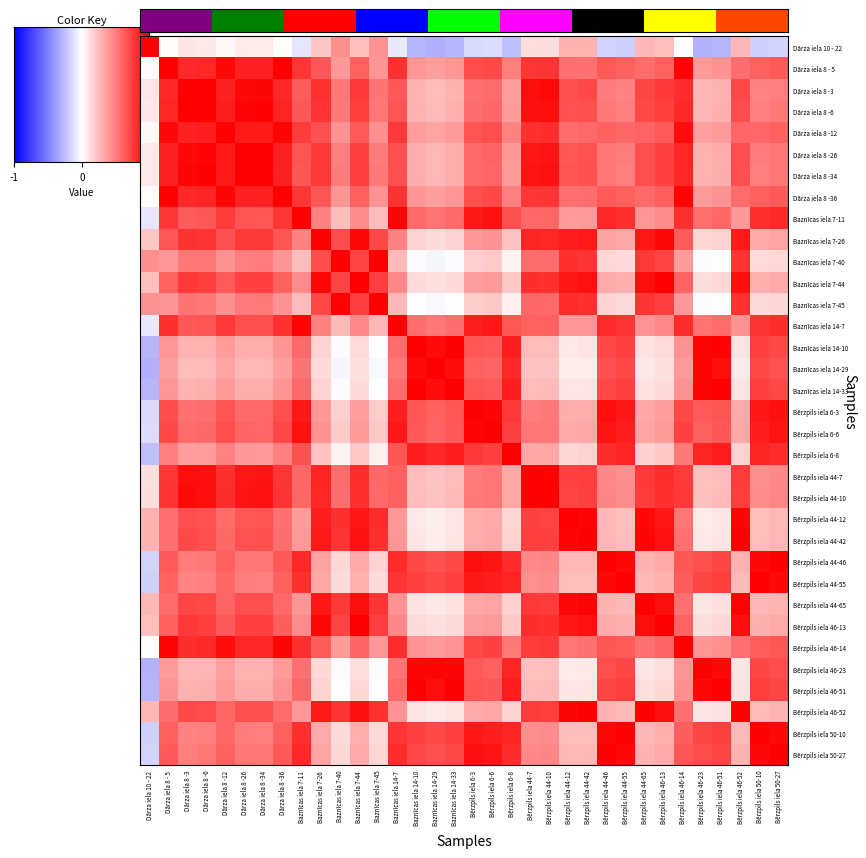

Reading left to right, what are all the values shown in this chart?

Dārza iela 10 - 22: Dārza iela 10 - 22=1.0	Dārza iela 8 - 5=0.0	Dārza iela 8 -3=0.1	Dārza iela 8 -6=0.1	Dārza iela 8 -12=0.0	Dārza iela 8 -26=0.1	Dārza iela 8 -34=0.1	Dārza iela 8 -36=0.0	Baznīcas iela 7-11=-0.1	Baznīcas iela 7-26=0.2	Baznīcas iela 7-40=0.4	Baznīcas iela 7-44=0.2	Baznīcas iela 7-45=0.4	Baznīcas iela 14-7=-0.1	Baznīcas iela 14-10=-0.3	Baznīcas iela 14-29=-0.3	Baznīcas iela 14-33=-0.3	Bērzpils iela 6-3=-0.1	Bērzpils iela 6-6=-0.1	Bērzpils iela 6-8=-0.2	Bērzpils iela 44-7=0.1	Bērzpils iela 44-10=0.1	Bērzpils iela 44-12=0.3	Bērzpils iela 44-42=0.3	Bērzpils iela 44-46=-0.2	Bērzpils iela 44-55=-0.2	Bērzpils iela 44-65=0.3	Bērzpils iela 46-13=0.2	Bērzpils iela 46-14=-0.0	Bērzpils iela 46-23=-0.3	Bērzpils iela 46-51=-0.3	Bērzpils iela 46-52=0.3	Bērzpils iela 50-10=-0.2	Bērzpils iela 50-27=-0.2
Dārza iela 8 - 5: Dārza iela 10 - 22=0.0	Dārza iela 8 - 5=1.0	Dārza iela 8 -3=0.8	Dārza iela 8 -6=0.8	Dārza iela 8 -12=1.0	Dārza iela 8 -26=0.9	Dārza iela 8 -34=0.9	Dārza iela 8 -36=1.0	Baznīcas iela 7-11=0.8	Baznīcas iela 7-26=0.7	Baznīcas iela 7-40=0.4	Baznīcas iela 7-44=0.6	Baznīcas iela 7-45=0.4	Baznīcas iela 14-7=0.8	Baznīcas iela 14-10=0.4	Baznīcas iela 14-29=0.4	Baznīcas iela 14-33=0.4	Bērzpils iela 6-3=0.7	Bērzpils iela 6-6=0.7	Bērzpils iela 6-8=0.5	Bērzpils iela 44-7=0.8	Bērzpils iela 44-10=0.8	Bērzpils iela 44-12=0.5	Bērzpils iela 44-42=0.6	Bērzpils iela 44-46=0.6	Bērzpils iela 44-55=0.6	Bērzpils iela 44-65=0.6	Bērzpils iela 46-13=0.6	Bērzpils iela 46-14=1.0	Bērzpils iela 46-23=0.4	Bērzpils iela 46-51=0.4	Bērzpils iela 46-52=0.6	Bērzpils iela 50-10=0.6	Bērzpils iela 50-27=0.6
Dārza iela 8 -3: Dārza iela 10 - 22=0.1	Dārza iela 8 - 5=0.8	Dārza iela 8 -3=1.0	Dārza iela 8 -6=1.0	Dārza iela 8 -12=0.9	Dārza iela 8 -26=1.0	Dārza iela 8 -34=1.0	Dārza iela 8 -36=0.8	Baznīcas iela 7-11=0.6	Baznīcas iela 7-26=0.8	Baznīcas iela 7-40=0.5	Baznīcas iela 7-44=0.8	Baznīcas iela 7-45=0.5	Baznīcas iela 14-7=0.7	Baznīcas iela 14-10=0.3	Baznīcas iela 14-29=0.3	Baznīcas iela 14-33=0.3	Bērzpils iela 6-3=0.6	Bērzpils iela 6-6=0.6	Bērzpils iela 6-8=0.4	Bērzpils iela 44-7=0.9	Bērzpils iela 44-10=1.0	Bērzpils iela 44-12=0.7	Bērzpils iela 44-42=0.7	Bērzpils iela 44-46=0.5	Bērzpils iela 44-55=0.5	Bērzpils iela 44-65=0.7	Bērzpils iela 46-13=0.8	Bērzpils iela 46-14=0.8	Bērzpils iela 46-23=0.3	Bērzpils iela 46-51=0.3	Bērzpils iela 46-52=0.7	Bērzpils iela 50-10=0.5	Bērzpils iela 50-27=0.5
Dārza iela 8 -6: Dārza iela 10 - 22=0.1	Dārza iela 8 - 5=0.8	Dārza iela 8 -3=1.0	Dārza iela 8 -6=1.0	Dārza iela 8 -12=0.9	Dārza iela 8 -26=1.0	Dārza iela 8 -34=1.0	Dārza iela 8 -36=0.9	Baznīcas iela 7-11=0.7	Baznīcas iela 7-26=0.8	Baznīcas iela 7-40=0.5	Baznīcas iela 7-44=0.8	Baznīcas iela 7-45=0.5	Baznīcas iela 14-7=0.7	Baznīcas iela 14-10=0.3	Baznīcas iela 14-29=0.3	Baznīcas iela 14-33=0.3	Bērzpils iela 6-3=0.6	Bērzpils iela 6-6=0.6	Bērzpils iela 6-8=0.4	Bērzpils iela 44-7=0.9	Bērzpils iela 44-10=0.9	Bērzpils iela 44-12=0.7	Bērzpils iela 44-42=0.7	Bērzpils iela 44-46=0.5	Bērzpils iela 44-55=0.5	Bērzpils iela 44-65=0.7	Bērzpils iela 46-13=0.8	Bērzpils iela 46-14=0.8	Bērzpils iela 46-23=0.3	Bērzpils iela 46-51=0.3	Bērzpils iela 46-52=0.7	Bērzpils iela 50-10=0.5	Bērzpils iela 50-27=0.5
Dārza iela 8 -12: Dārza iela 10 - 22=0.0	Dārza iela 8 - 5=1.0	Dārza iela 8 -3=0.9	Dārza iela 8 -6=0.9	Dārza iela 8 -12=1.0	Dārza iela 8 -26=0.9	Dārza iela 8 -34=0.9	Dārza iela 8 -36=1.0	Baznīcas iela 7-11=0.8	Baznīcas iela 7-26=0.7	Baznīcas iela 7-40=0.4	Baznīcas iela 7-44=0.6	Baznīcas iela 7-45=0.4	Baznīcas iela 14-7=0.8	Baznīcas iela 14-10=0.4	Baznīcas iela 14-29=0.4	Baznīcas iela 14-33=0.4	Bērzpils iela 6-3=0.7	Bērzpils iela 6-6=0.7	Bērzpils iela 6-8=0.5	Bērzpils iela 44-7=0.8	Bērzpils iela 44-10=0.8	Bērzpils iela 44-12=0.6	Bērzpils iela 44-42=0.6	Bērzpils iela 44-46=0.6	Bērzpils iela 44-55=0.6	Bērzpils iela 44-65=0.6	Bērzpils iela 46-13=0.6	Bērzpils iela 46-14=0.9	Bērzpils iela 46-23=0.4	Bērzpils iela 46-51=0.4	Bērzpils iela 46-52=0.6	Bērzpils iela 50-10=0.6	Bērzpils iela 50-27=0.6
Dārza iela 8 -26: Dārza iela 10 - 22=0.1	Dārza iela 8 - 5=0.9	Dārza iela 8 -3=1.0	Dārza iela 8 -6=1.0	Dārza iela 8 -12=0.9	Dārza iela 8 -26=1.0	Dārza iela 8 -34=1.0	Dārza iela 8 -36=0.9	Baznīcas iela 7-11=0.7	Baznīcas iela 7-26=0.8	Baznīcas iela 7-40=0.5	Baznīcas iela 7-44=0.7	Baznīcas iela 7-45=0.5	Baznīcas iela 14-7=0.7	Baznīcas iela 14-10=0.3	Baznīcas iela 14-29=0.3	Baznīcas iela 14-33=0.3	Bērzpils iela 6-3=0.6	Bērzpils iela 6-6=0.6	Bērzpils iela 6-8=0.4	Bērzpils iela 44-7=0.9	Bērzpils iela 44-10=0.9	Bērzpils iela 44-12=0.7	Bērzpils iela 44-42=0.7	Bērzpils iela 44-46=0.5	Bērzpils iela 44-55=0.5	Bērzpils iela 44-65=0.7	Bērzpils iela 46-13=0.7	Bērzpils iela 46-14=0.8	Bērzpils iela 46-23=0.3	Bērzpils iela 46-51=0.3	Bērzpils iela 46-52=0.7	Bērzpils iela 50-10=0.5	Bērzpils iela 50-27=0.5
Dārza iela 8 -34: Dārza iela 10 - 22=0.1	Dārza iela 8 - 5=0.9	Dārza iela 8 -3=1.0	Dārza iela 8 -6=1.0	Dārza iela 8 -12=0.9	Dārza iela 8 -26=1.0	Dārza iela 8 -34=1.0	Dārza iela 8 -36=0.9	Baznīcas iela 7-11=0.7	Baznīcas iela 7-26=0.8	Baznīcas iela 7-40=0.5	Baznīcas iela 7-44=0.7	Baznīcas iela 7-45=0.5	Baznīcas iela 14-7=0.7	Baznīcas iela 14-10=0.3	Baznīcas iela 14-29=0.3	Baznīcas iela 14-33=0.3	Bērzpils iela 6-3=0.6	Bērzpils iela 6-6=0.6	Bērzpils iela 6-8=0.4	Bērzpils iela 44-7=0.9	Bērzpils iela 44-10=0.9	Bērzpils iela 44-12=0.7	Bērzpils iela 44-42=0.7	Bērzpils iela 44-46=0.5	Bērzpils iela 44-55=0.5	Bērzpils iela 44-65=0.7	Bērzpils iela 46-13=0.7	Bērzpils iela 46-14=0.8	Bērzpils iela 46-23=0.3	Bērzpils iela 46-51=0.3	Bērzpils iela 46-52=0.7	Bērzpils iela 50-10=0.5	Bērzpils iela 50-27=0.5
Dārza iela 8 -36: Dārza iela 10 - 22=0.0	Dārza iela 8 - 5=1.0	Dārza iela 8 -3=0.8	Dārza iela 8 -6=0.9	Dārza iela 8 -12=1.0	Dārza iela 8 -26=0.9	Dārza iela 8 -34=0.9	Dārza iela 8 -36=1.0	Baznīcas iela 7-11=0.8	Baznīcas iela 7-26=0.7	Baznīcas iela 7-40=0.4	Baznīcas iela 7-44=0.6	Baznīcas iela 7-45=0.4	Baznīcas iela 14-7=0.8	Baznīcas iela 14-10=0.4	Baznīcas iela 14-29=0.4	Baznīcas iela 14-33=0.4	Bērzpils iela 6-3=0.7	Bērzpils iela 6-6=0.7	Bērzpils iela 6-8=0.5	Bērzpils iela 44-7=0.8	Bērzpils iela 44-10=0.8	Bērzpils iela 44-12=0.6	Bērzpils iela 44-42=0.6	Bērzpils iela 44-46=0.6	Bērzpils iela 44-55=0.6	Bērzpils iela 44-65=0.6	Bērzpils iela 46-13=0.6	Bērzpils iela 46-14=1.0	Bērzpils iela 46-23=0.4	Bērzpils iela 46-51=0.4	Bērzpils iela 46-52=0.6	Bērzpils iela 50-10=0.6	Bērzpils iela 50-27=0.6
Baznīcas iela 7-11: Dārza iela 10 - 22=-0.1	Dārza iela 8 - 5=0.8	Dārza iela 8 -3=0.6	Dārza iela 8 -6=0.7	Dārza iela 8 -12=0.8	Dārza iela 8 -26=0.7	Dārza iela 8 -34=0.7	Dārza iela 8 -36=0.8	Baznīcas iela 7-11=1.0	Baznīcas iela 7-26=0.5	Baznīcas iela 7-40=0.3	Baznīcas iela 7-44=0.4	Baznīcas iela 7-45=0.3	Baznīcas iela 14-7=1.0	Baznīcas iela 14-10=0.6	Baznīcas iela 14-29=0.5	Baznīcas iela 14-33=0.6	Bērzpils iela 6-3=0.9	Bērzpils iela 6-6=0.9	Bērzpils iela 6-8=0.7	Bērzpils iela 44-7=0.6	Bērzpils iela 44-10=0.6	Bērzpils iela 44-12=0.4	Bērzpils iela 44-42=0.4	Bērzpils iela 44-46=0.8	Bērzpils iela 44-55=0.8	Bērzpils iela 44-65=0.4	Bērzpils iela 46-13=0.4	Bērzpils iela 46-14=0.8	Bērzpils iela 46-23=0.6	Bērzpils iela 46-51=0.6	Bērzpils iela 46-52=0.4	Bērzpils iela 50-10=0.8	Bērzpils iela 50-27=0.8
Baznīcas iela 7-26: Dārza iela 10 - 22=0.2	Dārza iela 8 - 5=0.7	Dārza iela 8 -3=0.8	Dārza iela 8 -6=0.8	Dārza iela 8 -12=0.7	Dārza iela 8 -26=0.8	Dārza iela 8 -34=0.8	Dārza iela 8 -36=0.7	Baznīcas iela 7-11=0.5	Baznīcas iela 7-26=1.0	Baznīcas iela 7-40=0.7	Baznīcas iela 7-44=1.0	Baznīcas iela 7-45=0.7	Baznīcas iela 14-7=0.5	Baznīcas iela 14-10=0.2	Baznīcas iela 14-29=0.1	Baznīcas iela 14-33=0.2	Bērzpils iela 6-3=0.4	Bērzpils iela 6-6=0.4	Bērzpils iela 6-8=0.2	Bērzpils iela 44-7=0.9	Bērzpils iela 44-10=0.8	Bērzpils iela 44-12=0.9	Bērzpils iela 44-42=0.9	Bērzpils iela 44-46=0.4	Bērzpils iela 44-55=0.3	Bērzpils iela 44-65=0.9	Bērzpils iela 46-13=1.0	Bērzpils iela 46-14=0.6	Bērzpils iela 46-23=0.2	Bērzpils iela 46-51=0.2	Bērzpils iela 46-52=0.9	Bērzpils iela 50-10=0.3	Bērzpils iela 50-27=0.4
Baznīcas iela 7-40: Dārza iela 10 - 22=0.4	Dārza iela 8 - 5=0.4	Dārza iela 8 -3=0.5	Dārza iela 8 -6=0.5	Dārza iela 8 -12=0.4	Dārza iela 8 -26=0.5	Dārza iela 8 -34=0.5	Dārza iela 8 -36=0.4	Baznīcas iela 7-11=0.3	Baznīcas iela 7-26=0.7	Baznīcas iela 7-40=1.0	Baznīcas iela 7-44=0.7	Baznīcas iela 7-45=1.0	Baznīcas iela 14-7=0.3	Baznīcas iela 14-10=-0.0	Baznīcas iela 14-29=-0.0	Baznīcas iela 14-33=-0.0	Bērzpils iela 6-3=0.2	Bērzpils iela 6-6=0.2	Bērzpils iela 6-8=0.1	Bērzpils iela 44-7=0.6	Bērzpils iela 44-10=0.6	Bērzpils iela 44-12=0.8	Bērzpils iela 44-42=0.8	Bērzpils iela 44-46=0.2	Bērzpils iela 44-55=0.1	Bērzpils iela 44-65=0.8	Bērzpils iela 46-13=0.7	Bērzpils iela 46-14=0.4	Bērzpils iela 46-23=-0.0	Bērzpils iela 46-51=-0.0	Bērzpils iela 46-52=0.8	Bērzpils iela 50-10=0.1	Bērzpils iela 50-27=0.2
Baznīcas iela 7-44: Dārza iela 10 - 22=0.2	Dārza iela 8 - 5=0.6	Dārza iela 8 -3=0.8	Dārza iela 8 -6=0.8	Dārza iela 8 -12=0.6	Dārza iela 8 -26=0.7	Dārza iela 8 -34=0.7	Dārza iela 8 -36=0.6	Baznīcas iela 7-11=0.4	Baznīcas iela 7-26=1.0	Baznīcas iela 7-40=0.7	Baznīcas iela 7-44=1.0	Baznīcas iela 7-45=0.7	Baznīcas iela 14-7=0.5	Baznīcas iela 14-10=0.1	Baznīcas iela 14-29=0.1	Baznīcas iela 14-33=0.1	Bērzpils iela 6-3=0.4	Bērzpils iela 6-6=0.4	Bērzpils iela 6-8=0.2	Bērzpils iela 44-7=0.8	Bērzpils iela 44-10=0.8	Bērzpils iela 44-12=0.9	Bērzpils iela 44-42=0.9	Bērzpils iela 44-46=0.3	Bērzpils iela 44-55=0.3	Bērzpils iela 44-65=0.9	Bērzpils iela 46-13=1.0	Bērzpils iela 46-14=0.6	Bērzpils iela 46-23=0.1	Bērzpils iela 46-51=0.1	Bērzpils iela 46-52=0.9	Bērzpils iela 50-10=0.3	Bērzpils iela 50-27=0.3
Baznīcas iela 7-45: Dārza iela 10 - 22=0.4	Dārza iela 8 - 5=0.4	Dārza iela 8 -3=0.5	Dārza iela 8 -6=0.5	Dārza iela 8 -12=0.4	Dārza iela 8 -26=0.5	Dārza iela 8 -34=0.5	Dārza iela 8 -36=0.4	Baznīcas iela 7-11=0.3	Baznīcas iela 7-26=0.7	Baznīcas iela 7-40=1.0	Baznīcas iela 7-44=0.7	Baznīcas iela 7-45=1.0	Baznīcas iela 14-7=0.3	Baznīcas iela 14-10=-0.0	Baznīcas iela 14-29=-0.0	Baznīcas iela 14-33=-0.0	Bērzpils iela 6-3=0.2	Bērzpils iela 6-6=0.2	Bērzpils iela 6-8=0.1	Bērzpils iela 44-7=0.6	Bērzpils iela 44-10=0.6	Bērzpils iela 44-12=0.8	Bērzpils iela 44-42=0.8	Bērzpils iela 44-46=0.2	Bērzpils iela 44-55=0.1	Bērzpils iela 44-65=0.8	Bērzpils iela 46-13=0.7	Bērzpils iela 46-14=0.4	Bērzpils iela 46-23=-0.0	Bērzpils iela 46-51=0.0	Bērzpils iela 46-52=0.8	Bērzpils iela 50-10=0.1	Bērzpils iela 50-27=0.2
Baznīcas iela 14-7: Dārza iela 10 - 22=-0.1	Dārza iela 8 - 5=0.8	Dārza iela 8 -3=0.7	Dārza iela 8 -6=0.7	Dārza iela 8 -12=0.8	Dārza iela 8 -26=0.7	Dārza iela 8 -34=0.7	Dārza iela 8 -36=0.8	Baznīcas iela 7-11=1.0	Baznīcas iela 7-26=0.5	Baznīcas iela 7-40=0.3	Baznīcas iela 7-44=0.5	Baznīcas iela 7-45=0.3	Baznīcas iela 14-7=1.0	Baznīcas iela 14-10=0.6	Baznīcas iela 14-29=0.5	Baznīcas iela 14-33=0.6	Bērzpils iela 6-3=0.9	Bērzpils iela 6-6=0.9	Bērzpils iela 6-8=0.7	Bērzpils iela 44-7=0.6	Bērzpils iela 44-10=0.6	Bērzpils iela 44-12=0.4	Bērzpils iela 44-42=0.4	Bērzpils iela 44-46=0.8	Bērzpils iela 44-55=0.8	Bērzpils iela 44-65=0.4	Bērzpils iela 46-13=0.5	Bērzpils iela 46-14=0.8	Bērzpils iela 46-23=0.5	Bērzpils iela 46-51=0.6	Bērzpils iela 46-52=0.4	Bērzpils iela 50-10=0.8	Bērzpils iela 50-27=0.8
Baznīcas iela 14-10: Dārza iela 10 - 22=-0.3	Dārza iela 8 - 5=0.4	Dārza iela 8 -3=0.3	Dārza iela 8 -6=0.3	Dārza iela 8 -12=0.4	Dārza iela 8 -26=0.3	Dārza iela 8 -34=0.3	Dārza iela 8 -36=0.4	Baznīcas iela 7-11=0.6	Baznīcas iela 7-26=0.2	Baznīcas iela 7-40=-0.0	Baznīcas iela 7-44=0.1	Baznīcas iela 7-45=-0.0	Baznīcas iela 14-7=0.6	Baznīcas iela 14-10=1.0	Baznīcas iela 14-29=1.0	Baznīcas iela 14-33=1.0	Bērzpils iela 6-3=0.7	Bērzpils iela 6-6=0.6	Bērzpils iela 6-8=0.9	Bērzpils iela 44-7=0.3	Bērzpils iela 44-10=0.3	Bērzpils iela 44-12=0.1	Bērzpils iela 44-42=0.1	Bērzpils iela 44-46=0.7	Bērzpils iela 44-55=0.7	Bērzpils iela 44-65=0.1	Bērzpils iela 46-13=0.1	Bērzpils iela 46-14=0.4	Bērzpils iela 46-23=1.0	Bērzpils iela 46-51=1.0	Bērzpils iela 46-52=0.1	Bērzpils iela 50-10=0.7	Bērzpils iela 50-27=0.7
Baznīcas iela 14-29: Dārza iela 10 - 22=-0.3	Dārza iela 8 - 5=0.4	Dārza iela 8 -3=0.3	Dārza iela 8 -6=0.3	Dārza iela 8 -12=0.4	Dārza iela 8 -26=0.3	Dārza iela 8 -34=0.3	Dārza iela 8 -36=0.4	Baznīcas iela 7-11=0.5	Baznīcas iela 7-26=0.1	Baznīcas iela 7-40=-0.0	Baznīcas iela 7-44=0.1	Baznīcas iela 7-45=-0.0	Baznīcas iela 14-7=0.5	Baznīcas iela 14-10=1.0	Baznīcas iela 14-29=1.0	Baznīcas iela 14-33=1.0	Bērzpils iela 6-3=0.6	Bērzpils iela 6-6=0.6	Bērzpils iela 6-8=0.8	Bērzpils iela 44-7=0.2	Bērzpils iela 44-10=0.2	Bērzpils iela 44-12=0.1	Bērzpils iela 44-42=0.1	Bērzpils iela 44-46=0.7	Bērzpils iela 44-55=0.7	Bērzpils iela 44-65=0.1	Bērzpils iela 46-13=0.1	Bērzpils iela 46-14=0.4	Bērzpils iela 46-23=1.0	Bērzpils iela 46-51=0.9	Bērzpils iela 46-52=0.1	Bērzpils iela 50-10=0.7	Bērzpils iela 50-27=0.7
Baznīcas iela 14-33: Dārza iela 10 - 22=-0.3	Dārza iela 8 - 5=0.4	Dārza iela 8 -3=0.3	Dārza iela 8 -6=0.3	Dārza iela 8 -12=0.4	Dārza iela 8 -26=0.3	Dārza iela 8 -34=0.3	Dārza iela 8 -36=0.4	Baznīcas iela 7-11=0.6	Baznīcas iela 7-26=0.2	Baznīcas iela 7-40=-0.0	Baznīcas iela 7-44=0.1	Baznīcas iela 7-45=-0.0	Baznīcas iela 14-7=0.6	Baznīcas iela 14-10=1.0	Baznīcas iela 14-29=1.0	Baznīcas iela 14-33=1.0	Bērzpils iela 6-3=0.7	Bērzpils iela 6-6=0.6	Bērzpils iela 6-8=0.9	Bērzpils iela 44-7=0.3	Bērzpils iela 44-10=0.3	Bērzpils iela 44-12=0.1	Bērzpils iela 44-42=0.1	Bērzpils iela 44-46=0.7	Bērzpils iela 44-55=0.7	Bērzpils iela 44-65=0.1	Bērzpils iela 46-13=0.1	Bērzpils iela 46-14=0.4	Bērzpils iela 46-23=1.0	Bērzpils iela 46-51=1.0	Bērzpils iela 46-52=0.1	Bērzpils iela 50-10=0.7	Bērzpils iela 50-27=0.7
Bērzpils iela 6-3: Dārza iela 10 - 22=-0.1	Dārza iela 8 - 5=0.7	Dārza iela 8 -3=0.6	Dārza iela 8 -6=0.6	Dārza iela 8 -12=0.7	Dārza iela 8 -26=0.6	Dārza iela 8 -34=0.6	Dārza iela 8 -36=0.7	Baznīcas iela 7-11=0.9	Baznīcas iela 7-26=0.4	Baznīcas iela 7-40=0.2	Baznīcas iela 7-44=0.4	Baznīcas iela 7-45=0.2	Baznīcas iela 14-7=0.9	Baznīcas iela 14-10=0.7	Baznīcas iela 14-29=0.6	Baznīcas iela 14-33=0.7	Bērzpils iela 6-3=1.0	Bērzpils iela 6-6=1.0	Bērzpils iela 6-8=0.8	Bērzpils iela 44-7=0.5	Bērzpils iela 44-10=0.5	Bērzpils iela 44-12=0.3	Bērzpils iela 44-42=0.3	Bērzpils iela 44-46=0.9	Bērzpils iela 44-55=0.9	Bērzpils iela 44-65=0.3	Bērzpils iela 46-13=0.4	Bērzpils iela 46-14=0.7	Bērzpils iela 46-23=0.6	Bērzpils iela 46-51=0.7	Bērzpils iela 46-52=0.3	Bērzpils iela 50-10=0.9	Bērzpils iela 50-27=0.9
Bērzpils iela 6-6: Dārza iela 10 - 22=-0.1	Dārza iela 8 - 5=0.7	Dārza iela 8 -3=0.6	Dārza iela 8 -6=0.6	Dārza iela 8 -12=0.7	Dārza iela 8 -26=0.6	Dārza iela 8 -34=0.6	Dārza iela 8 -36=0.7	Baznīcas iela 7-11=0.9	Baznīcas iela 7-26=0.4	Baznīcas iela 7-40=0.2	Baznīcas iela 7-44=0.4	Baznīcas iela 7-45=0.2	Baznīcas iela 14-7=0.9	Baznīcas iela 14-10=0.6	Baznīcas iela 14-29=0.6	Baznīcas iela 14-33=0.6	Bērzpils iela 6-3=1.0	Bērzpils iela 6-6=1.0	Bērzpils iela 6-8=0.7	Bērzpils iela 44-7=0.5	Bērzpils iela 44-10=0.5	Bērzpils iela 44-12=0.3	Bērzpils iela 44-42=0.3	Bērzpils iela 44-46=0.9	Bērzpils iela 44-55=0.9	Bērzpils iela 44-65=0.4	Bērzpils iela 46-13=0.4	Bērzpils iela 46-14=0.7	Bērzpils iela 46-23=0.6	Bērzpils iela 46-51=0.7	Bērzpils iela 46-52=0.3	Bērzpils iela 50-10=0.9	Bērzpils iela 50-27=0.9
Bērzpils iela 6-8: Dārza iela 10 - 22=-0.2	Dārza iela 8 - 5=0.5	Dārza iela 8 -3=0.4	Dārza iela 8 -6=0.4	Dārza iela 8 -12=0.5	Dārza iela 8 -26=0.4	Dārza iela 8 -34=0.4	Dārza iela 8 -36=0.5	Baznīcas iela 7-11=0.7	Baznīcas iela 7-26=0.2	Baznīcas iela 7-40=0.1	Baznīcas iela 7-44=0.2	Baznīcas iela 7-45=0.1	Baznīcas iela 14-7=0.7	Baznīcas iela 14-10=0.9	Baznīcas iela 14-29=0.8	Baznīcas iela 14-33=0.9	Bērzpils iela 6-3=0.8	Bērzpils iela 6-6=0.7	Bērzpils iela 6-8=1.0	Bērzpils iela 44-7=0.3	Bērzpils iela 44-10=0.3	Bērzpils iela 44-12=0.2	Bērzpils iela 44-42=0.2	Bērzpils iela 44-46=0.8	Bērzpils iela 44-55=0.9	Bērzpils iela 44-65=0.2	Bērzpils iela 46-13=0.2	Bērzpils iela 46-14=0.5	Bērzpils iela 46-23=0.9	Bērzpils iela 46-51=0.9	Bērzpils iela 46-52=0.2	Bērzpils iela 50-10=0.9	Bērzpils iela 50-27=0.8
Bērzpils iela 44-7: Dārza iela 10 - 22=0.1	Dārza iela 8 - 5=0.8	Dārza iela 8 -3=0.9	Dārza iela 8 -6=0.9	Dārza iela 8 -12=0.8	Dārza iela 8 -26=0.9	Dārza iela 8 -34=0.9	Dārza iela 8 -36=0.8	Baznīcas iela 7-11=0.6	Baznīcas iela 7-26=0.9	Baznīcas iela 7-40=0.6	Baznīcas iela 7-44=0.8	Baznīcas iela 7-45=0.6	Baznīcas iela 14-7=0.6	Baznīcas iela 14-10=0.3	Baznīcas iela 14-29=0.2	Baznīcas iela 14-33=0.3	Bērzpils iela 6-3=0.5	Bērzpils iela 6-6=0.5	Bērzpils iela 6-8=0.3	Bērzpils iela 44-7=1.0	Bērzpils iela 44-10=1.0	Bērzpils iela 44-12=0.7	Bērzpils iela 44-42=0.8	Bērzpils iela 44-46=0.5	Bērzpils iela 44-55=0.4	Bērzpils iela 44-65=0.8	Bērzpils iela 46-13=0.8	Bērzpils iela 46-14=0.8	Bērzpils iela 46-23=0.2	Bērzpils iela 46-51=0.3	Bērzpils iela 46-52=0.8	Bērzpils iela 50-10=0.4	Bērzpils iela 50-27=0.5
Bērzpils iela 44-10: Dārza iela 10 - 22=0.1	Dārza iela 8 - 5=0.8	Dārza iela 8 -3=1.0	Dārza iela 8 -6=0.9	Dārza iela 8 -12=0.8	Dārza iela 8 -26=0.9	Dārza iela 8 -34=0.9	Dārza iela 8 -36=0.8	Baznīcas iela 7-11=0.6	Baznīcas iela 7-26=0.8	Baznīcas iela 7-40=0.6	Baznīcas iela 7-44=0.8	Baznīcas iela 7-45=0.6	Baznīcas iela 14-7=0.6	Baznīcas iela 14-10=0.3	Baznīcas iela 14-29=0.2	Baznīcas iela 14-33=0.3	Bērzpils iela 6-3=0.5	Bērzpils iela 6-6=0.5	Bērzpils iela 6-8=0.3	Bērzpils iela 44-7=1.0	Bērzpils iela 44-10=1.0	Bērzpils iela 44-12=0.7	Bērzpils iela 44-42=0.7	Bērzpils iela 44-46=0.5	Bērzpils iela 44-55=0.4	Bērzpils iela 44-65=0.8	Bērzpils iela 46-13=0.8	Bērzpils iela 46-14=0.8	Bērzpils iela 46-23=0.2	Bērzpils iela 46-51=0.3	Bērzpils iela 46-52=0.8	Bērzpils iela 50-10=0.4	Bērzpils iela 50-27=0.5
Bērzpils iela 44-12: Dārza iela 10 - 22=0.3	Dārza iela 8 - 5=0.5	Dārza iela 8 -3=0.7	Dārza iela 8 -6=0.7	Dārza iela 8 -12=0.6	Dārza iela 8 -26=0.7	Dārza iela 8 -34=0.7	Dārza iela 8 -36=0.6	Baznīcas iela 7-11=0.4	Baznīcas iela 7-26=0.9	Baznīcas iela 7-40=0.8	Baznīcas iela 7-44=0.9	Baznīcas iela 7-45=0.8	Baznīcas iela 14-7=0.4	Baznīcas iela 14-10=0.1	Baznīcas iela 14-29=0.1	Baznīcas iela 14-33=0.1	Bērzpils iela 6-3=0.3	Bērzpils iela 6-6=0.3	Bērzpils iela 6-8=0.2	Bērzpils iela 44-7=0.7	Bērzpils iela 44-10=0.7	Bērzpils iela 44-12=1.0	Bērzpils iela 44-42=1.0	Bērzpils iela 44-46=0.3	Bērzpils iela 44-55=0.3	Bērzpils iela 44-65=1.0	Bērzpils iela 46-13=0.9	Bērzpils iela 46-14=0.5	Bērzpils iela 46-23=0.1	Bērzpils iela 46-51=0.1	Bērzpils iela 46-52=1.0	Bērzpils iela 50-10=0.3	Bērzpils iela 50-27=0.3
Bērzpils iela 44-42: Dārza iela 10 - 22=0.3	Dārza iela 8 - 5=0.6	Dārza iela 8 -3=0.7	Dārza iela 8 -6=0.7	Dārza iela 8 -12=0.6	Dārza iela 8 -26=0.7	Dārza iela 8 -34=0.7	Dārza iela 8 -36=0.6	Baznīcas iela 7-11=0.4	Baznīcas iela 7-26=0.9	Baznīcas iela 7-40=0.8	Baznīcas iela 7-44=0.9	Baznīcas iela 7-45=0.8	Baznīcas iela 14-7=0.4	Baznīcas iela 14-10=0.1	Baznīcas iela 14-29=0.1	Baznīcas iela 14-33=0.1	Bērzpils iela 6-3=0.3	Bērzpils iela 6-6=0.3	Bērzpils iela 6-8=0.2	Bērzpils iela 44-7=0.8	Bērzpils iela 44-10=0.7	Bērzpils iela 44-12=1.0	Bērzpils iela 44-42=1.0	Bērzpils iela 44-46=0.3	Bērzpils iela 44-55=0.3	Bērzpils iela 44-65=1.0	Bērzpils iela 46-13=0.9	Bērzpils iela 46-14=0.5	Bērzpils iela 46-23=0.1	Bērzpils iela 46-51=0.1	Bērzpils iela 46-52=1.0	Bērzpils iela 50-10=0.3	Bērzpils iela 50-27=0.3
Bērzpils iela 44-46: Dārza iela 10 - 22=-0.2	Dārza iela 8 - 5=0.6	Dārza iela 8 -3=0.5	Dārza iela 8 -6=0.5	Dārza iela 8 -12=0.6	Dārza iela 8 -26=0.5	Dārza iela 8 -34=0.5	Dārza iela 8 -36=0.6	Baznīcas iela 7-11=0.8	Baznīcas iela 7-26=0.4	Baznīcas iela 7-40=0.2	Baznīcas iela 7-44=0.3	Baznīcas iela 7-45=0.2	Baznīcas iela 14-7=0.8	Baznīcas iela 14-10=0.7	Baznīcas iela 14-29=0.7	Baznīcas iela 14-33=0.7	Bērzpils iela 6-3=0.9	Bērzpils iela 6-6=0.9	Bērzpils iela 6-8=0.8	Bērzpils iela 44-7=0.5	Bērzpils iela 44-10=0.5	Bērzpils iela 44-12=0.3	Bērzpils iela 44-42=0.3	Bērzpils iela 44-46=1.0	Bērzpils iela 44-55=1.0	Bērzpils iela 44-65=0.3	Bērzpils iela 46-13=0.3	Bērzpils iela 46-14=0.7	Bērzpils iela 46-23=0.7	Bērzpils iela 46-51=0.7	Bērzpils iela 46-52=0.3	Bērzpils iela 50-10=1.0	Bērzpils iela 50-27=1.0
Bērzpils iela 44-55: Dārza iela 10 - 22=-0.2	Dārza iela 8 - 5=0.6	Dārza iela 8 -3=0.5	Dārza iela 8 -6=0.5	Dārza iela 8 -12=0.6	Dārza iela 8 -26=0.5	Dārza iela 8 -34=0.5	Dārza iela 8 -36=0.6	Baznīcas iela 7-11=0.8	Baznīcas iela 7-26=0.3	Baznīcas iela 7-40=0.1	Baznīcas iela 7-44=0.3	Baznīcas iela 7-45=0.1	Baznīcas iela 14-7=0.8	Baznīcas iela 14-10=0.7	Baznīcas iela 14-29=0.7	Baznīcas iela 14-33=0.7	Bērzpils iela 6-3=0.9	Bērzpils iela 6-6=0.9	Bērzpils iela 6-8=0.9	Bērzpils iela 44-7=0.4	Bērzpils iela 44-10=0.4	Bērzpils iela 44-12=0.3	Bērzpils iela 44-42=0.3	Bērzpils iela 44-46=1.0	Bērzpils iela 44-55=1.0	Bērzpils iela 44-65=0.3	Bērzpils iela 46-13=0.3	Bērzpils iela 46-14=0.6	Bērzpils iela 46-23=0.7	Bērzpils iela 46-51=0.8	Bērzpils iela 46-52=0.3	Bērzpils iela 50-10=1.0	Bērzpils iela 50-27=1.0
Bērzpils iela 44-65: Dārza iela 10 - 22=0.3	Dārza iela 8 - 5=0.6	Dārza iela 8 -3=0.7	Dārza iela 8 -6=0.7	Dārza iela 8 -12=0.6	Dārza iela 8 -26=0.7	Dārza iela 8 -34=0.7	Dārza iela 8 -36=0.6	Baznīcas iela 7-11=0.4	Baznīcas iela 7-26=0.9	Baznīcas iela 7-40=0.8	Baznīcas iela 7-44=0.9	Baznīcas iela 7-45=0.8	Baznīcas iela 14-7=0.4	Baznīcas iela 14-10=0.1	Baznīcas iela 14-29=0.1	Baznīcas iela 14-33=0.1	Bērzpils iela 6-3=0.3	Bērzpils iela 6-6=0.4	Bērzpils iela 6-8=0.2	Bērzpils iela 44-7=0.8	Bērzpils iela 44-10=0.8	Bērzpils iela 44-12=1.0	Bērzpils iela 44-42=1.0	Bērzpils iela 44-46=0.3	Bērzpils iela 44-55=0.3	Bērzpils iela 44-65=1.0	Bērzpils iela 46-13=0.9	Bērzpils iela 46-14=0.6	Bērzpils iela 46-23=0.1	Bērzpils iela 46-51=0.1	Bērzpils iela 46-52=1.0	Bērzpils iela 50-10=0.3	Bērzpils iela 50-27=0.3
Bērzpils iela 46-13: Dārza iela 10 - 22=0.2	Dārza iela 8 - 5=0.6	Dārza iela 8 -3=0.8	Dārza iela 8 -6=0.8	Dārza iela 8 -12=0.6	Dārza iela 8 -26=0.7	Dārza iela 8 -34=0.7	Dārza iela 8 -36=0.6	Baznīcas iela 7-11=0.4	Baznīcas iela 7-26=1.0	Baznīcas iela 7-40=0.7	Baznīcas iela 7-44=1.0	Baznīcas iela 7-45=0.7	Baznīcas iela 14-7=0.5	Baznīcas iela 14-10=0.1	Baznīcas iela 14-29=0.1	Baznīcas iela 14-33=0.1	Bērzpils iela 6-3=0.4	Bērzpils iela 6-6=0.4	Bērzpils iela 6-8=0.2	Bērzpils iela 44-7=0.8	Bērzpils iela 44-10=0.8	Bērzpils iela 44-12=0.9	Bērzpils iela 44-42=0.9	Bērzpils iela 44-46=0.3	Bērzpils iela 44-55=0.3	Bērzpils iela 44-65=0.9	Bērzpils iela 46-13=1.0	Bērzpils iela 46-14=0.6	Bērzpils iela 46-23=0.1	Bērzpils iela 46-51=0.2	Bērzpils iela 46-52=0.9	Bērzpils iela 50-10=0.3	Bērzpils iela 50-27=0.3
Bērzpils iela 46-14: Dārza iela 10 - 22=-0.0	Dārza iela 8 - 5=1.0	Dārza iela 8 -3=0.8	Dārza iela 8 -6=0.8	Dārza iela 8 -12=0.9	Dārza iela 8 -26=0.8	Dārza iela 8 -34=0.8	Dārza iela 8 -36=1.0	Baznīcas iela 7-11=0.8	Baznīcas iela 7-26=0.6	Baznīcas iela 7-40=0.4	Baznīcas iela 7-44=0.6	Baznīcas iela 7-45=0.4	Baznīcas iela 14-7=0.8	Baznīcas iela 14-10=0.4	Baznīcas iela 14-29=0.4	Baznīcas iela 14-33=0.4	Bērzpils iela 6-3=0.7	Bērzpils iela 6-6=0.7	Bērzpils iela 6-8=0.5	Bērzpils iela 44-7=0.8	Bērzpils iela 44-10=0.8	Bērzpils iela 44-12=0.5	Bērzpils iela 44-42=0.5	Bērzpils iela 44-46=0.7	Bērzpils iela 44-55=0.6	Bērzpils iela 44-65=0.6	Bērzpils iela 46-13=0.6	Bērzpils iela 46-14=1.0	Bērzpils iela 46-23=0.4	Bērzpils iela 46-51=0.4	Bērzpils iela 46-52=0.6	Bērzpils iela 50-10=0.6	Bērzpils iela 50-27=0.7
Bērzpils iela 46-23: Dārza iela 10 - 22=-0.3	Dārza iela 8 - 5=0.4	Dārza iela 8 -3=0.3	Dārza iela 8 -6=0.3	Dārza iela 8 -12=0.4	Dārza iela 8 -26=0.3	Dārza iela 8 -34=0.3	Dārza iela 8 -36=0.4	Baznīcas iela 7-11=0.6	Baznīcas iela 7-26=0.2	Baznīcas iela 7-40=-0.0	Baznīcas iela 7-44=0.1	Baznīcas iela 7-45=-0.0	Baznīcas iela 14-7=0.5	Baznīcas iela 14-10=1.0	Baznīcas iela 14-29=1.0	Baznīcas iela 14-33=1.0	Bērzpils iela 6-3=0.6	Bērzpils iela 6-6=0.6	Bērzpils iela 6-8=0.9	Bērzpils iela 44-7=0.2	Bērzpils iela 44-10=0.2	Bērzpils iela 44-12=0.1	Bērzpils iela 44-42=0.1	Bērzpils iela 44-46=0.7	Bērzpils iela 44-55=0.7	Bērzpils iela 44-65=0.1	Bērzpils iela 46-13=0.1	Bērzpils iela 46-14=0.4	Bērzpils iela 46-23=1.0	Bērzpils iela 46-51=1.0	Bērzpils iela 46-52=0.1	Bērzpils iela 50-10=0.7	Bērzpils iela 50-27=0.7
Bērzpils iela 46-51: Dārza iela 10 - 22=-0.3	Dārza iela 8 - 5=0.4	Dārza iela 8 -3=0.3	Dārza iela 8 -6=0.3	Dārza iela 8 -12=0.4	Dārza iela 8 -26=0.3	Dārza iela 8 -34=0.3	Dārza iela 8 -36=0.4	Baznīcas iela 7-11=0.6	Baznīcas iela 7-26=0.2	Baznīcas iela 7-40=-0.0	Baznīcas iela 7-44=0.1	Baznīcas iela 7-45=0.0	Baznīcas iela 14-7=0.6	Baznīcas iela 14-10=1.0	Baznīcas iela 14-29=0.9	Baznīcas iela 14-33=1.0	Bērzpils iela 6-3=0.7	Bērzpils iela 6-6=0.7	Bērzpils iela 6-8=0.9	Bērzpils iela 44-7=0.3	Bērzpils iela 44-10=0.3	Bērzpils iela 44-12=0.1	Bērzpils iela 44-42=0.1	Bērzpils iela 44-46=0.7	Bērzpils iela 44-55=0.8	Bērzpils iela 44-65=0.1	Bērzpils iela 46-13=0.2	Bērzpils iela 46-14=0.4	Bērzpils iela 46-23=1.0	Bērzpils iela 46-51=1.0	Bērzpils iela 46-52=0.1	Bērzpils iela 50-10=0.8	Bērzpils iela 50-27=0.7
Bērzpils iela 46-52: Dārza iela 10 - 22=0.3	Dārza iela 8 - 5=0.6	Dārza iela 8 -3=0.7	Dārza iela 8 -6=0.7	Dārza iela 8 -12=0.6	Dārza iela 8 -26=0.7	Dārza iela 8 -34=0.7	Dārza iela 8 -36=0.6	Baznīcas iela 7-11=0.4	Baznīcas iela 7-26=0.9	Baznīcas iela 7-40=0.8	Baznīcas iela 7-44=0.9	Baznīcas iela 7-45=0.8	Baznīcas iela 14-7=0.4	Baznīcas iela 14-10=0.1	Baznīcas iela 14-29=0.1	Baznīcas iela 14-33=0.1	Bērzpils iela 6-3=0.3	Bērzpils iela 6-6=0.3	Bērzpils iela 6-8=0.2	Bērzpils iela 44-7=0.8	Bērzpils iela 44-10=0.8	Bērzpils iela 44-12=1.0	Bērzpils iela 44-42=1.0	Bērzpils iela 44-46=0.3	Bērzpils iela 44-55=0.3	Bērzpils iela 44-65=1.0	Bērzpils iela 46-13=0.9	Bērzpils iela 46-14=0.6	Bērzpils iela 46-23=0.1	Bērzpils iela 46-51=0.1	Bērzpils iela 46-52=1.0	Bērzpils iela 50-10=0.3	Bērzpils iela 50-27=0.3
Bērzpils iela 50-10: Dārza iela 10 - 22=-0.2	Dārza iela 8 - 5=0.6	Dārza iela 8 -3=0.5	Dārza iela 8 -6=0.5	Dārza iela 8 -12=0.6	Dārza iela 8 -26=0.5	Dārza iela 8 -34=0.5	Dārza iela 8 -36=0.6	Baznīcas iela 7-11=0.8	Baznīcas iela 7-26=0.3	Baznīcas iela 7-40=0.1	Baznīcas iela 7-44=0.3	Baznīcas iela 7-45=0.1	Baznīcas iela 14-7=0.8	Baznīcas iela 14-10=0.7	Baznīcas iela 14-29=0.7	Baznīcas iela 14-33=0.7	Bērzpils iela 6-3=0.9	Bērzpils iela 6-6=0.9	Bērzpils iela 6-8=0.9	Bērzpils iela 44-7=0.4	Bērzpils iela 44-10=0.4	Bērzpils iela 44-12=0.3	Bērzpils iela 44-42=0.3	Bērzpils iela 44-46=1.0	Bērzpils iela 44-55=1.0	Bērzpils iela 44-65=0.3	Bērzpils iela 46-13=0.3	Bērzpils iela 46-14=0.6	Bērzpils iela 46-23=0.7	Bērzpils iela 46-51=0.8	Bērzpils iela 46-52=0.3	Bērzpils iela 50-10=1.0	Bērzpils iela 50-27=1.0
Bērzpils iela 50-27: Dārza iela 10 - 22=-0.2	Dārza iela 8 - 5=0.6	Dārza iela 8 -3=0.5	Dārza iela 8 -6=0.5	Dārza iela 8 -12=0.6	Dārza iela 8 -26=0.5	Dārza iela 8 -34=0.5	Dārza iela 8 -36=0.6	Baznīcas iela 7-11=0.8	Baznīcas iela 7-26=0.4	Baznīcas iela 7-40=0.2	Baznīcas iela 7-44=0.3	Baznīcas iela 7-45=0.2	Baznīcas iela 14-7=0.8	Baznīcas iela 14-10=0.7	Baznīcas iela 14-29=0.7	Baznīcas iela 14-33=0.7	Bērzpils iela 6-3=0.9	Bērzpils iela 6-6=0.9	Bērzpils iela 6-8=0.8	Bērzpils iela 44-7=0.5	Bērzpils iela 44-10=0.5	Bērzpils iela 44-12=0.3	Bērzpils iela 44-42=0.3	Bērzpils iela 44-46=1.0	Bērzpils iela 44-55=1.0	Bērzpils iela 44-65=0.3	Bērzpils iela 46-13=0.3	Bērzpils iela 46-14=0.7	Bērzpils iela 46-23=0.7	Bērzpils iela 46-51=0.7	Bērzpils iela 46-52=0.3	Bērzpils iela 50-10=1.0	Bērzpils iela 50-27=1.0